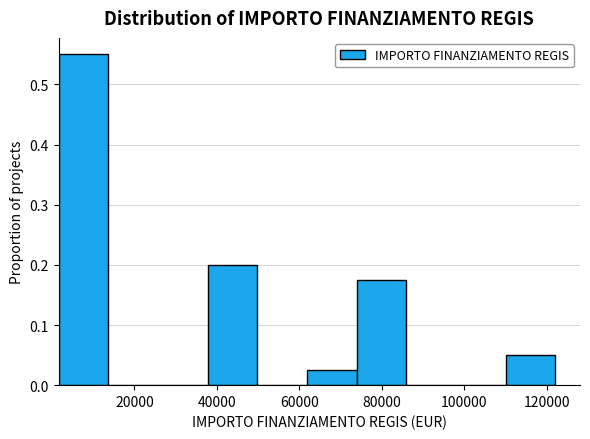

Which range on the x-axis has the tallest bar?

2000 to 14000